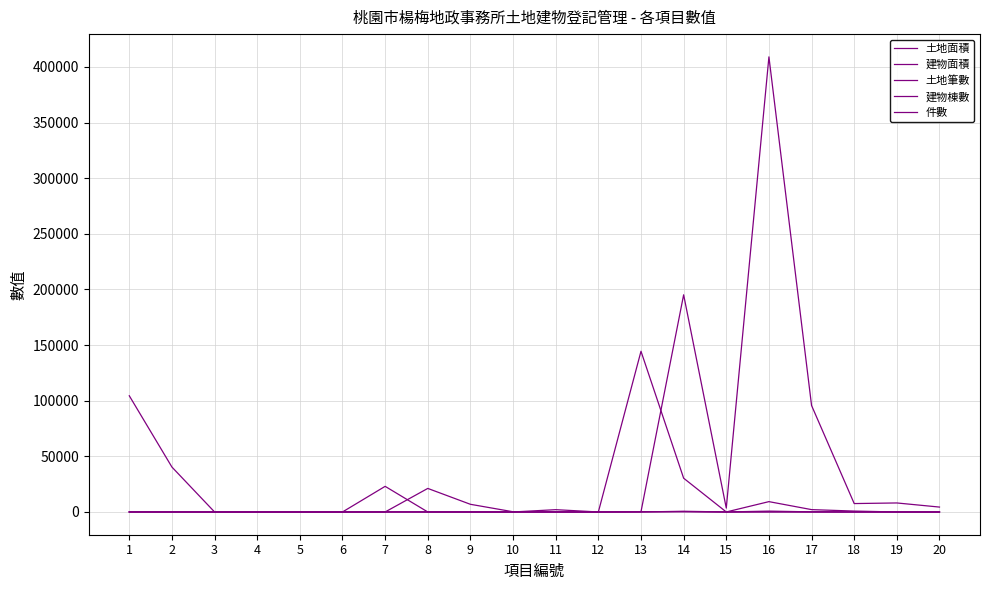

Reading left to right, transcribe all the data shown in this chart.

土地面積: 104432.5	40360.7	0.0	0.0	0.0	0.0	23031.9	0.0	0.0	0.0	2071.0	0.0	238.0	195190.1	3474.8	409056.2	95705.2	7552.4	8098.0	4395.6
建物面積: 0.0	0.0	0.0	0.0	0.0	0.0	0.0	21165.9	6888.5	183.0	0.0	0.0	144445.9	30352.9	0.0	9286.5	2109.7	804.7	0.0	0.0
土地筆數: 92.0	17.0	0.0	0.0	0.0	0.0	85.0	0.0	0.0	0.0	5.0	0.0	2.0	631.0	14.0	765.0	107.0	15.0	4.0	8.0
建物棟數: 0.0	0.0	0.0	0.0	0.0	0.0	0.0	22.0	1.0	1.0	0.0	0.0	314.0	226.0	0.0	46.0	18.0	8.0	0.0	0.0
件數: 27.0	14.0	0.0	0.0	0.0	0.0	14.0	19.0	1.0	1.0	2.0	4.0	37.0	336.0	11.0	108.0	68.0	11.0	1.0	2.0